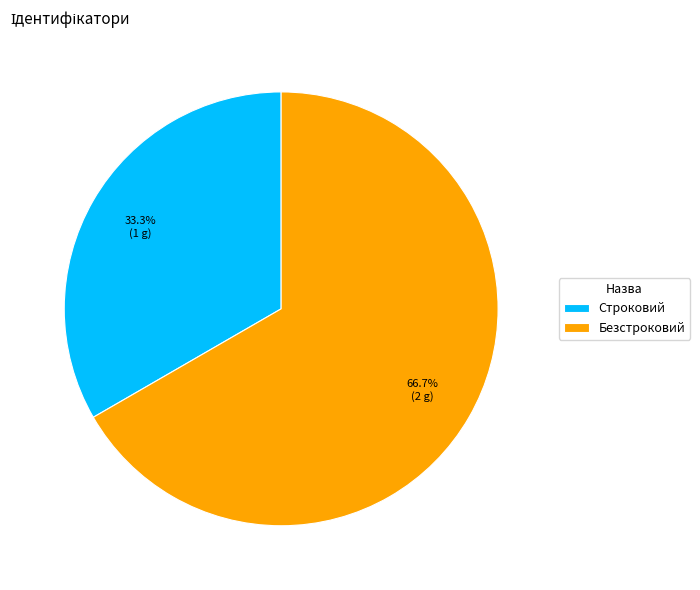

Does Строковий account for over 50% of the chart?

No